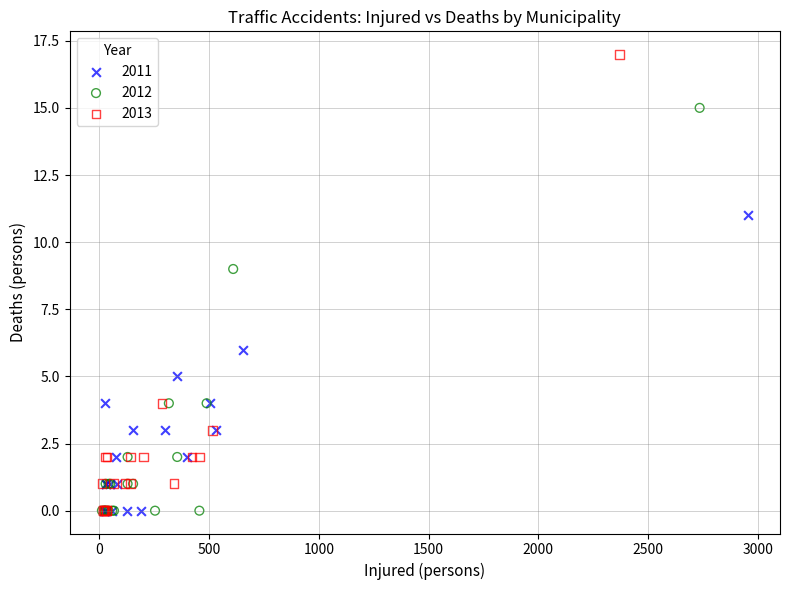

What are all the series names shown in the legend?

2011, 2012, 2013